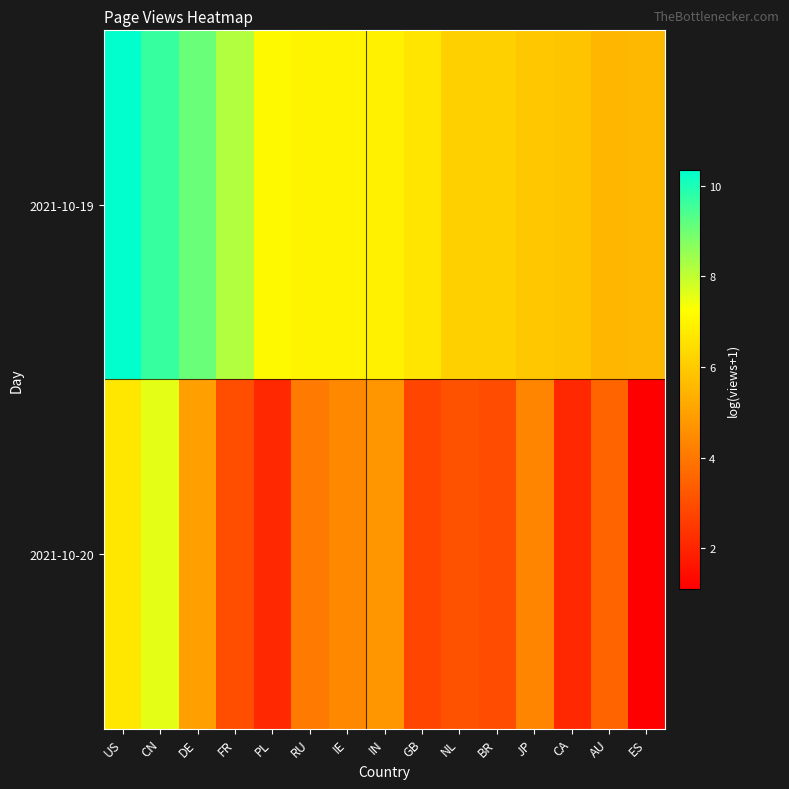

Count the number of categories in the chart.

15